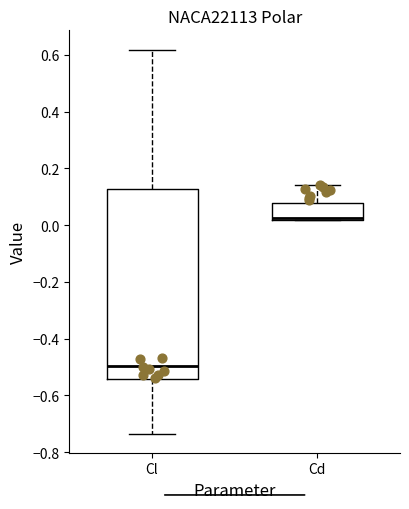

Which box's median line is the lowest?

Cl